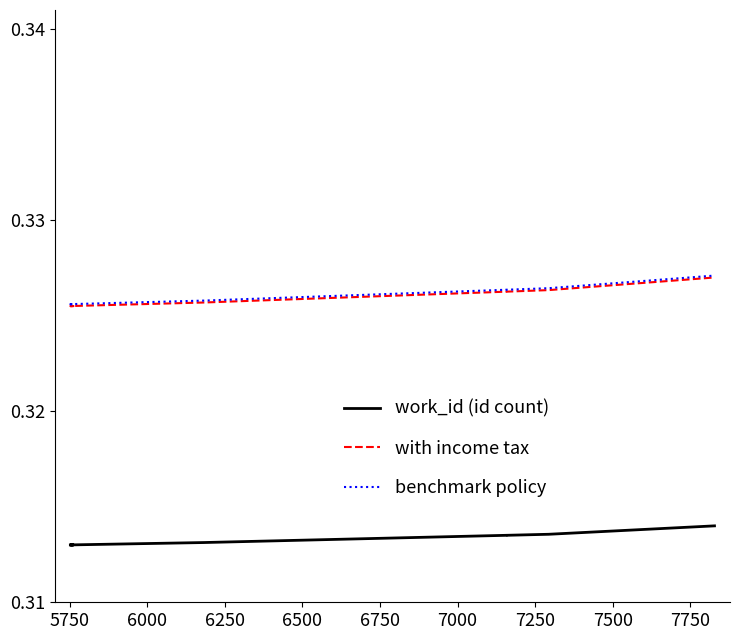

Is this an area chart (filled region under the line)?

No